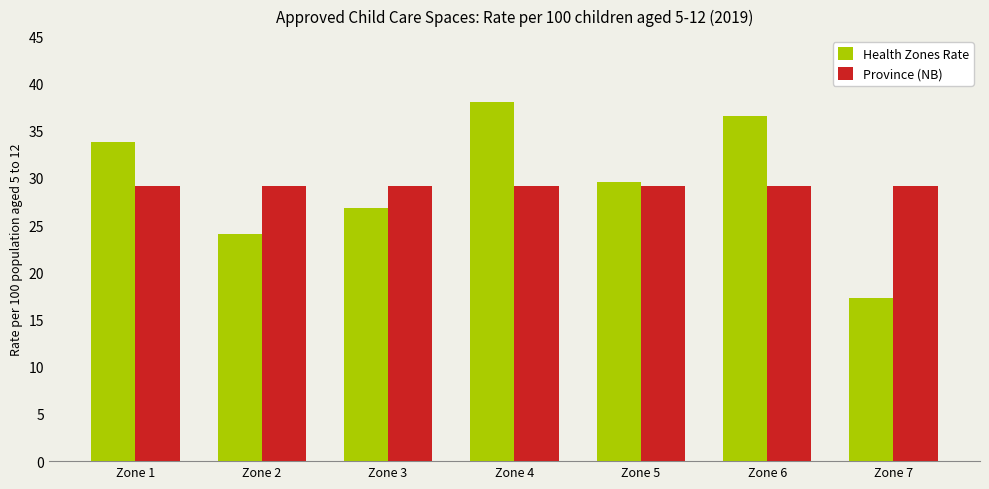

Which series changed the most between Zone 3 and Zone 7?

Health Zones Rate